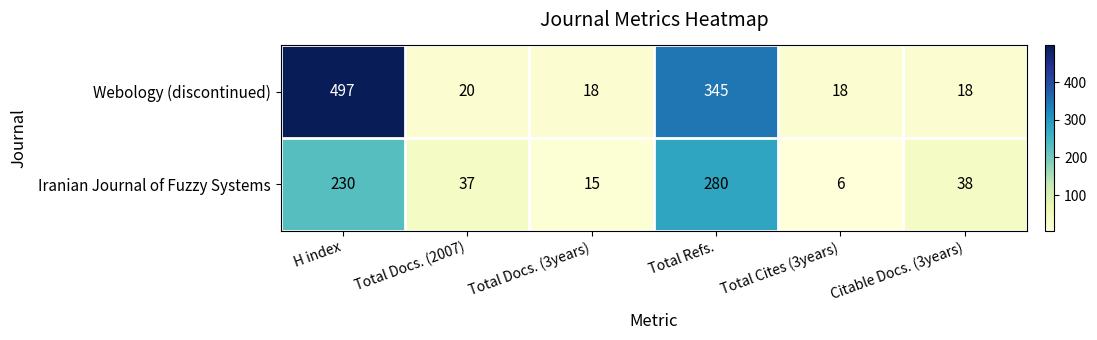

What is the difference between the second highest and minimum values in the Iranian Journal of Fuzzy Systems series?

224